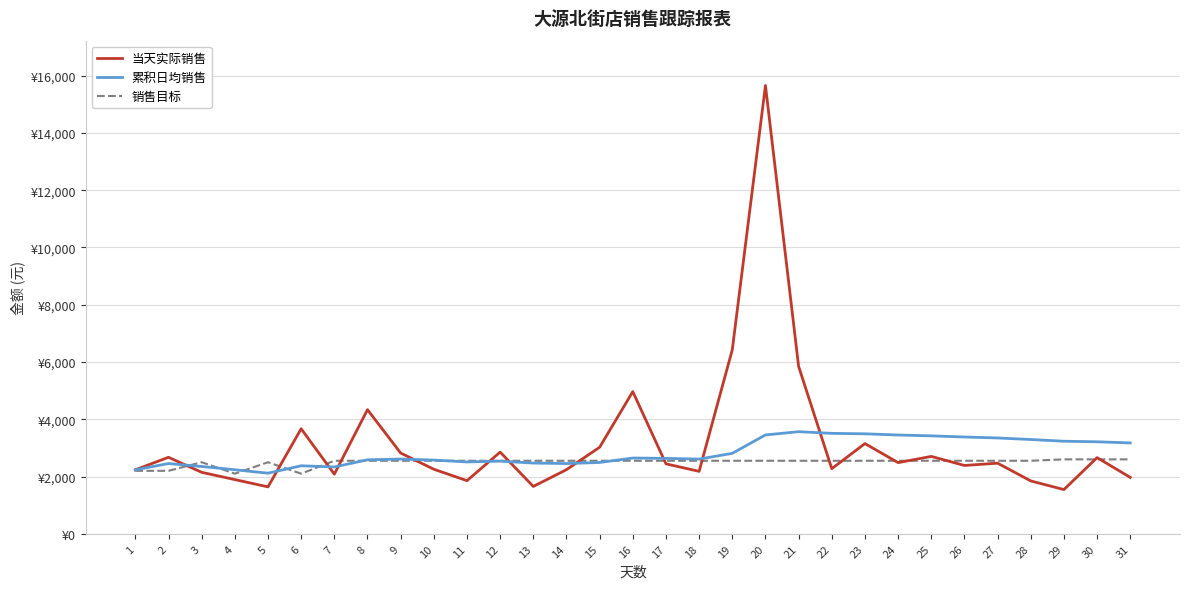

Where is 累积日均销售 nearest to the value 2842?

19